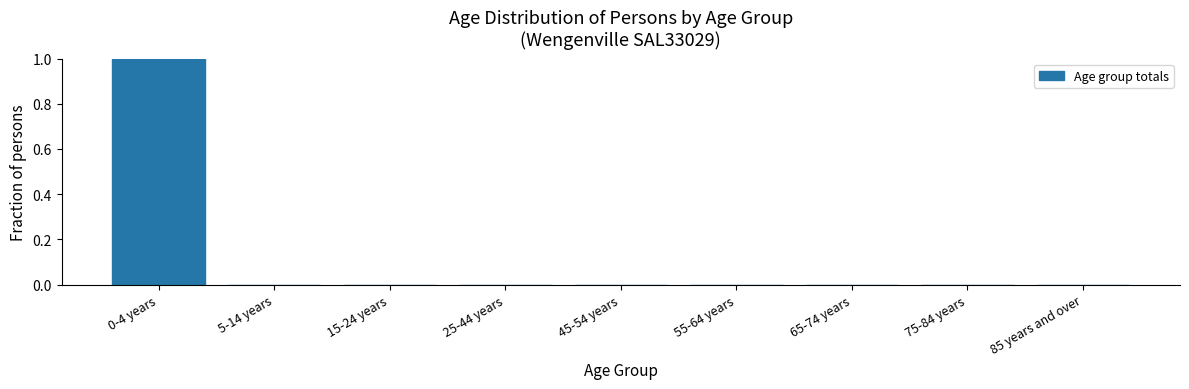

Reading left to right, extract all data points from this chart.

0-4 years=1	5-14 years=0	15-24 years=0	25-44 years=0	45-54 years=0	55-64 years=0	65-74 years=0	75-84 years=0	85 years and over=0